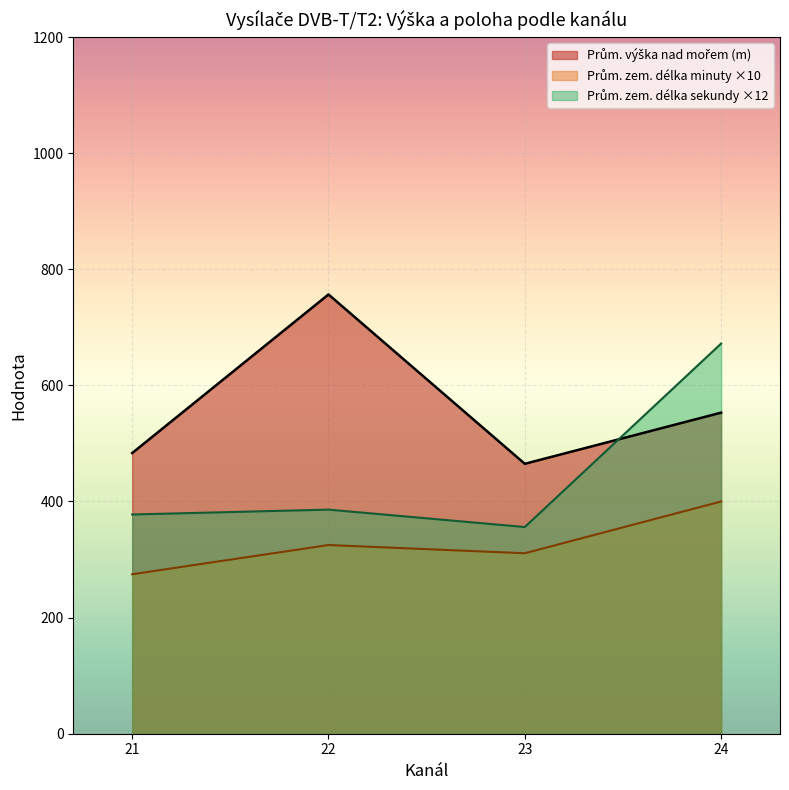

What is the difference between the highest and lowest values at 24?

272.0